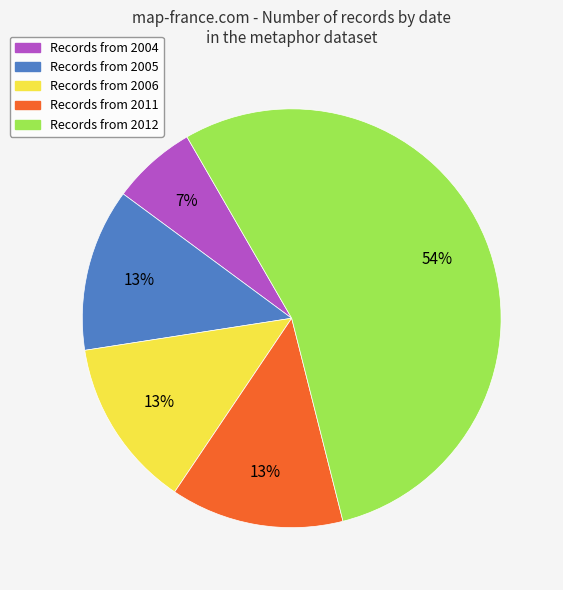

To the nearest percent, what is the average slice percentage?

20%